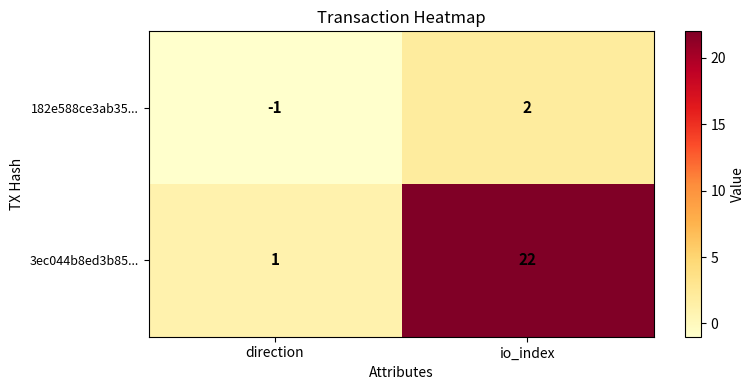

The 182e588ce3ab35... series shows 3 at io_index. True or false?

False